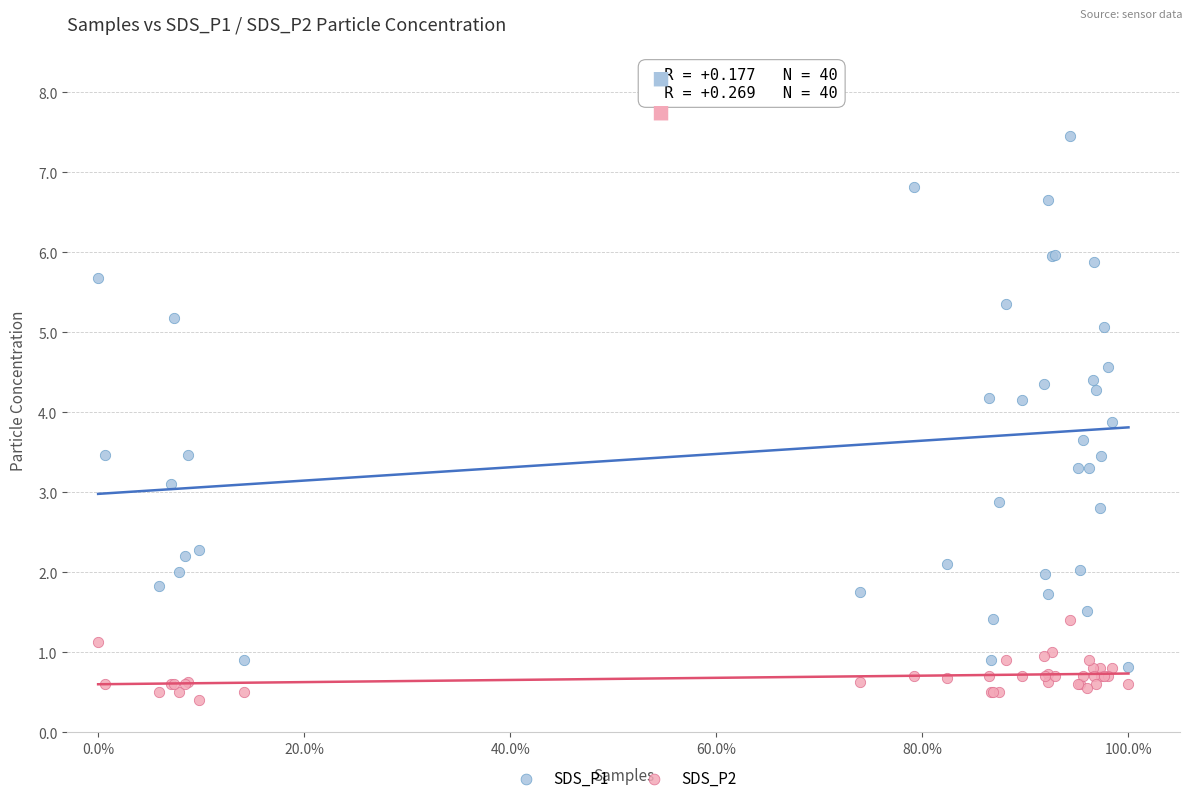

What is the X range (max minus min) for the scatter plot?

1.0